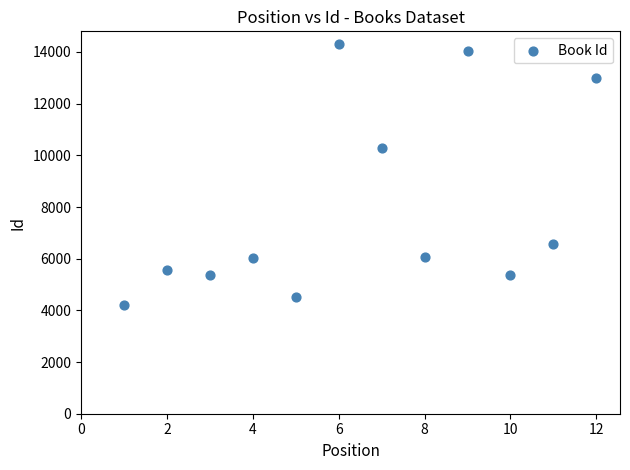

What Y value in the scatter plot is closest to 9243?

10272